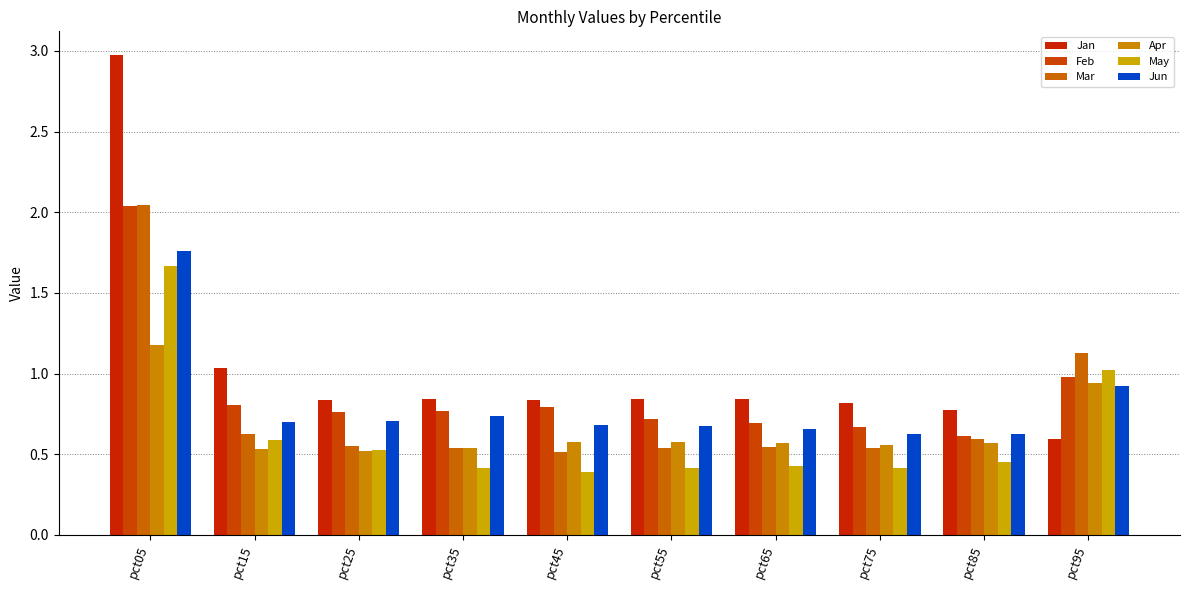

At pct55, list the series in order from largest to smallest.

Jan, Feb, Jun, Apr, Mar, May